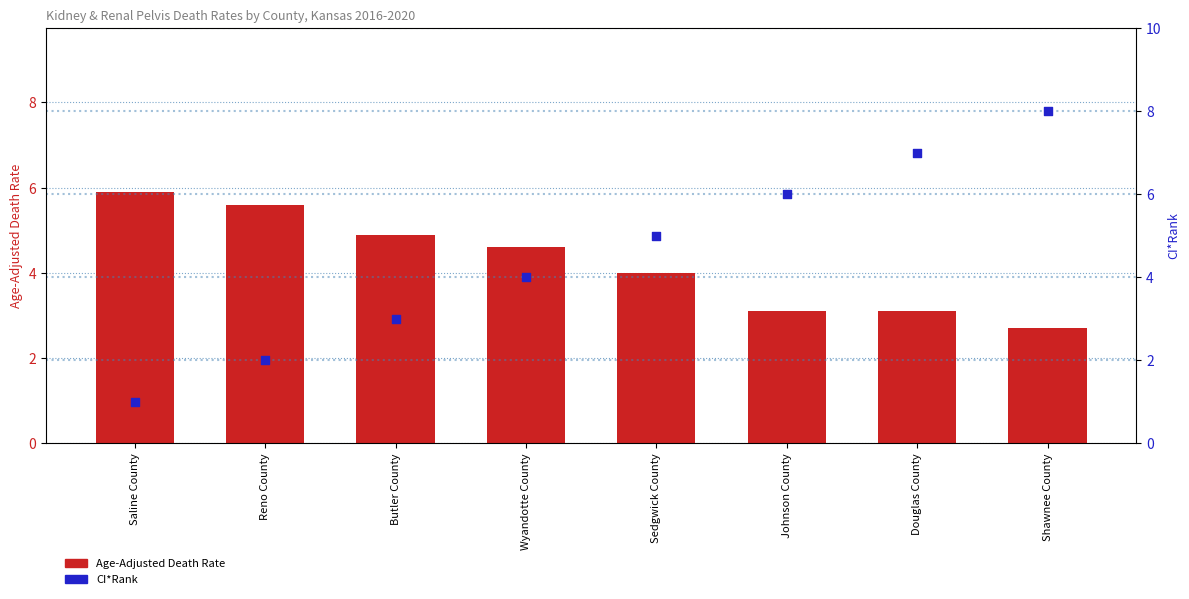

What are all the series names shown in the legend?

Age-Adjusted Death Rate, CI*Rank